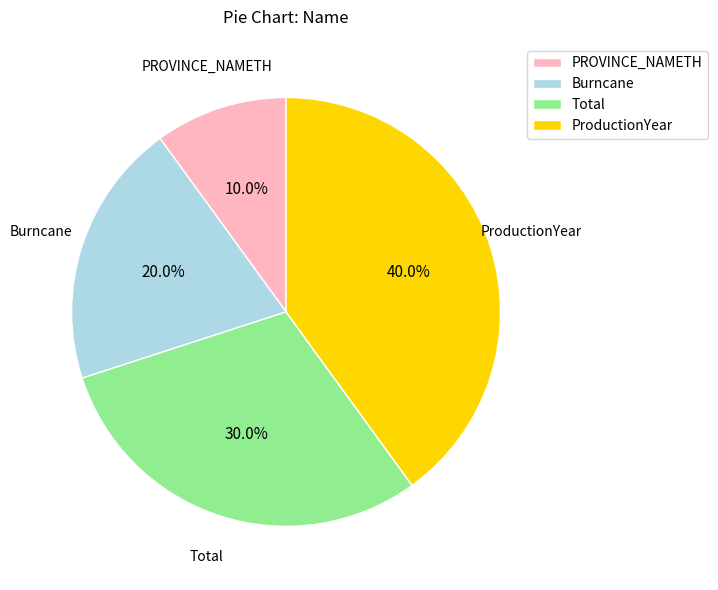

To the nearest percent, what percentage of the pie is ProductionYear?

40%